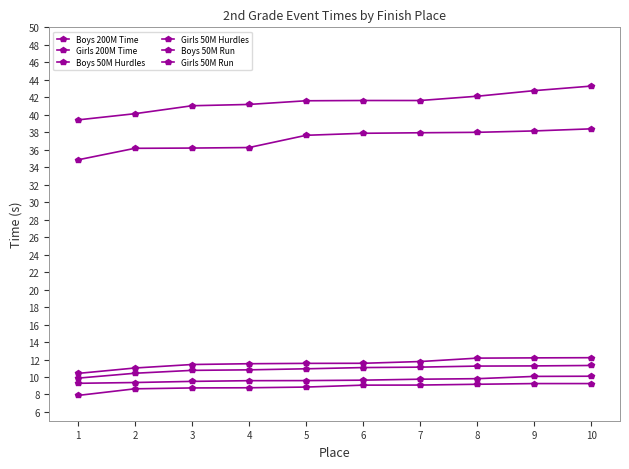

At how many categories does at least one series exceed 14?

10